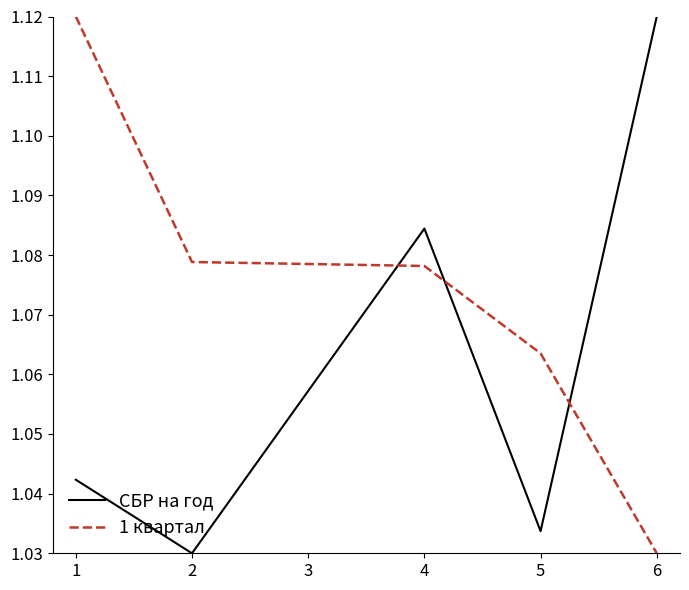

Which series ends up on top after the final intersection of СБР на год and 1 квартал?

СБР на год